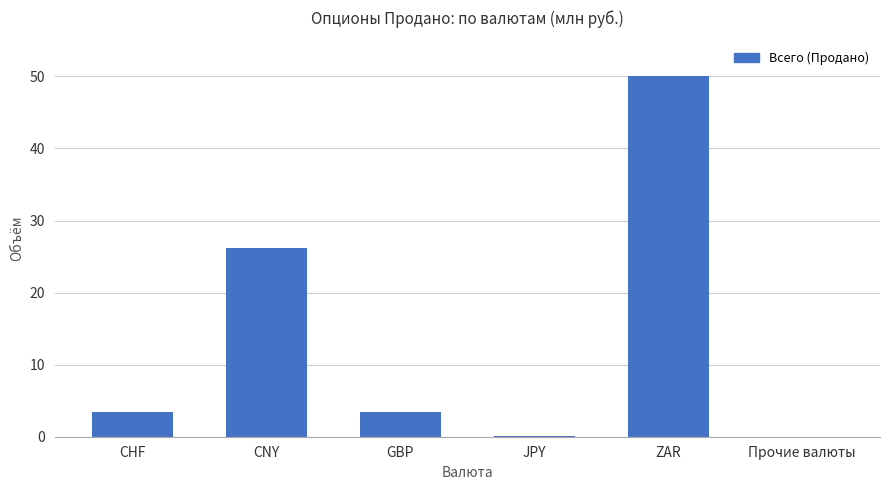

What is the approximate value at CHF?

3.4